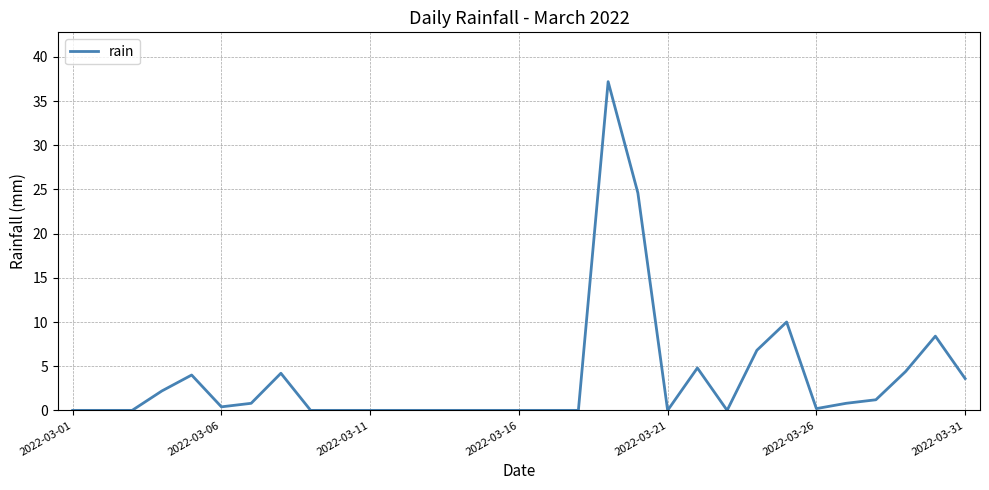

What is the sum of all values?

113.6